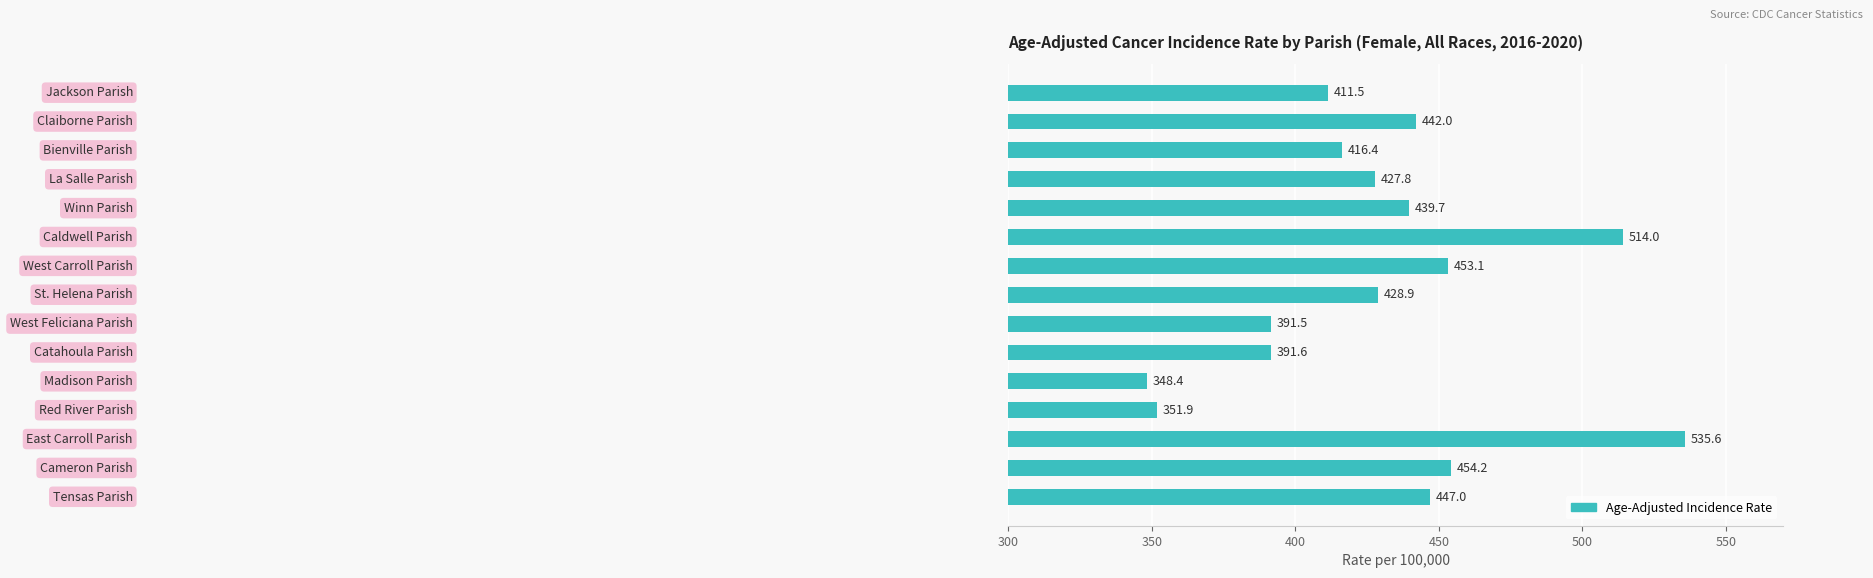

Reading top to bottom, what are all the values shown in this chart?

411.5	442.0	416.4	427.8	439.7	514.0	453.1	428.9	391.5	391.6	348.4	351.9	535.6	454.2	447.0